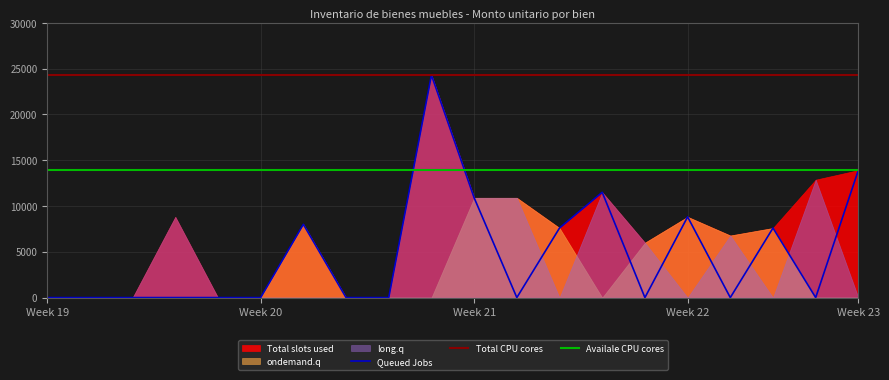

Is it true that Total CPU cores equals 5785.0 at 6?

False